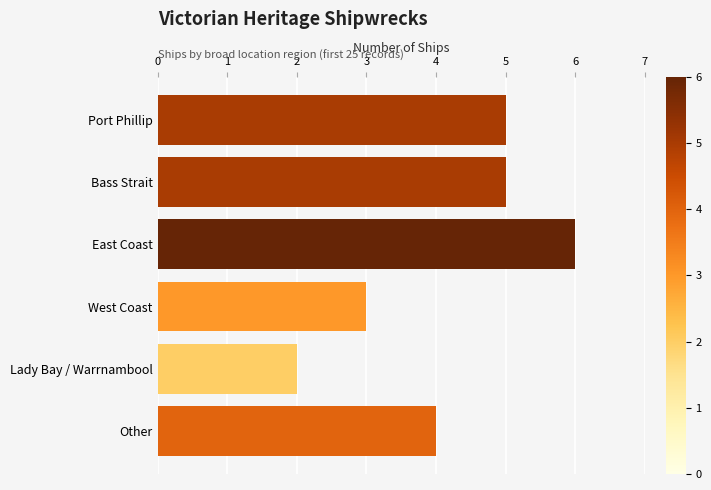

What is the value of the 2nd bar from the left?

5